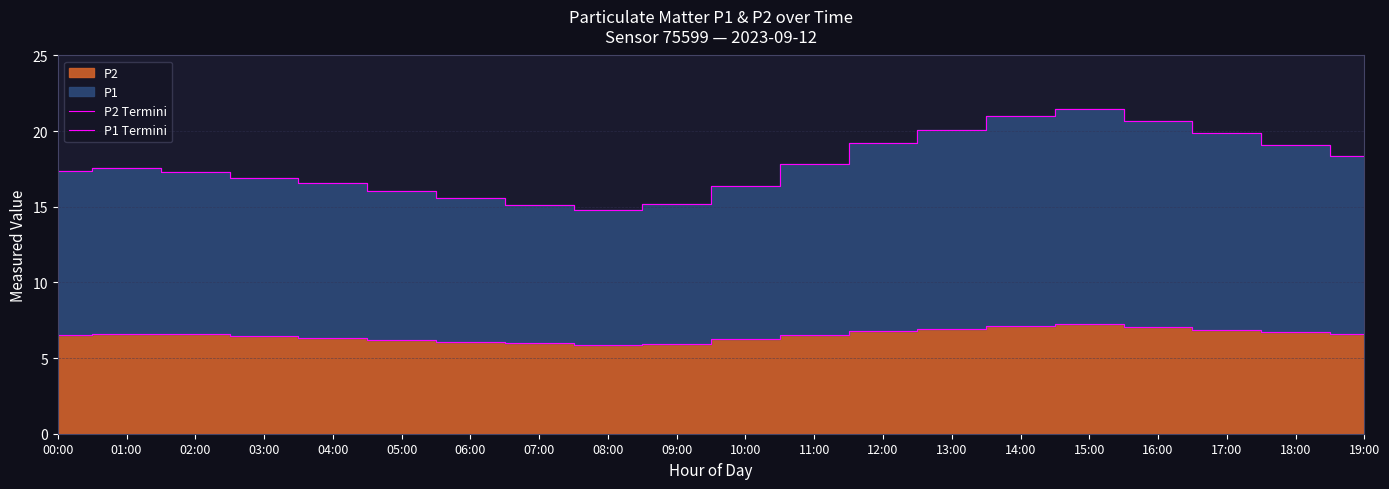

What is the difference between the highest and lowest values at 06:00?

9.5